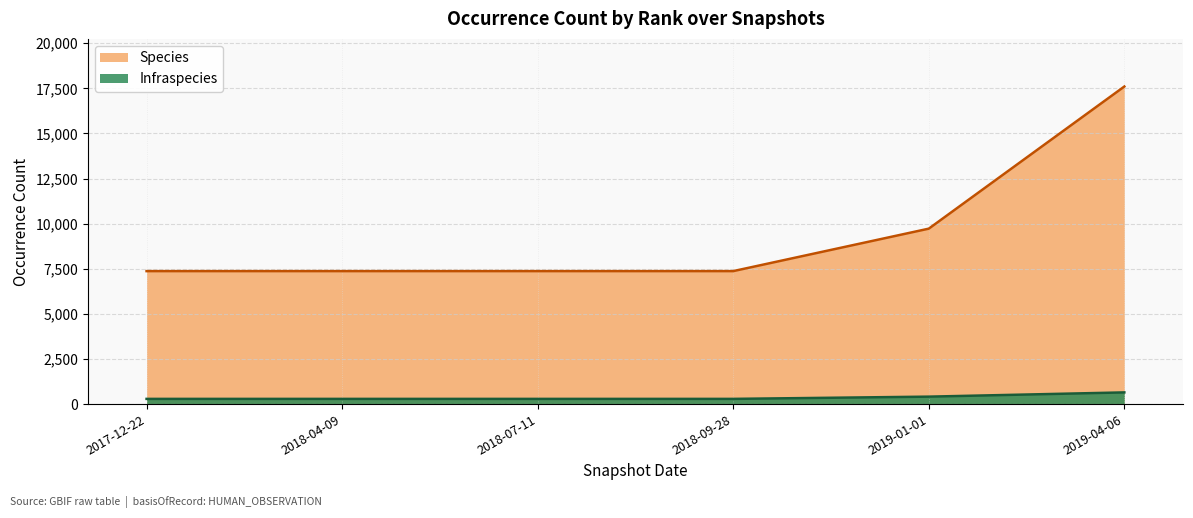

Which series has the largest total across all categories?

Species